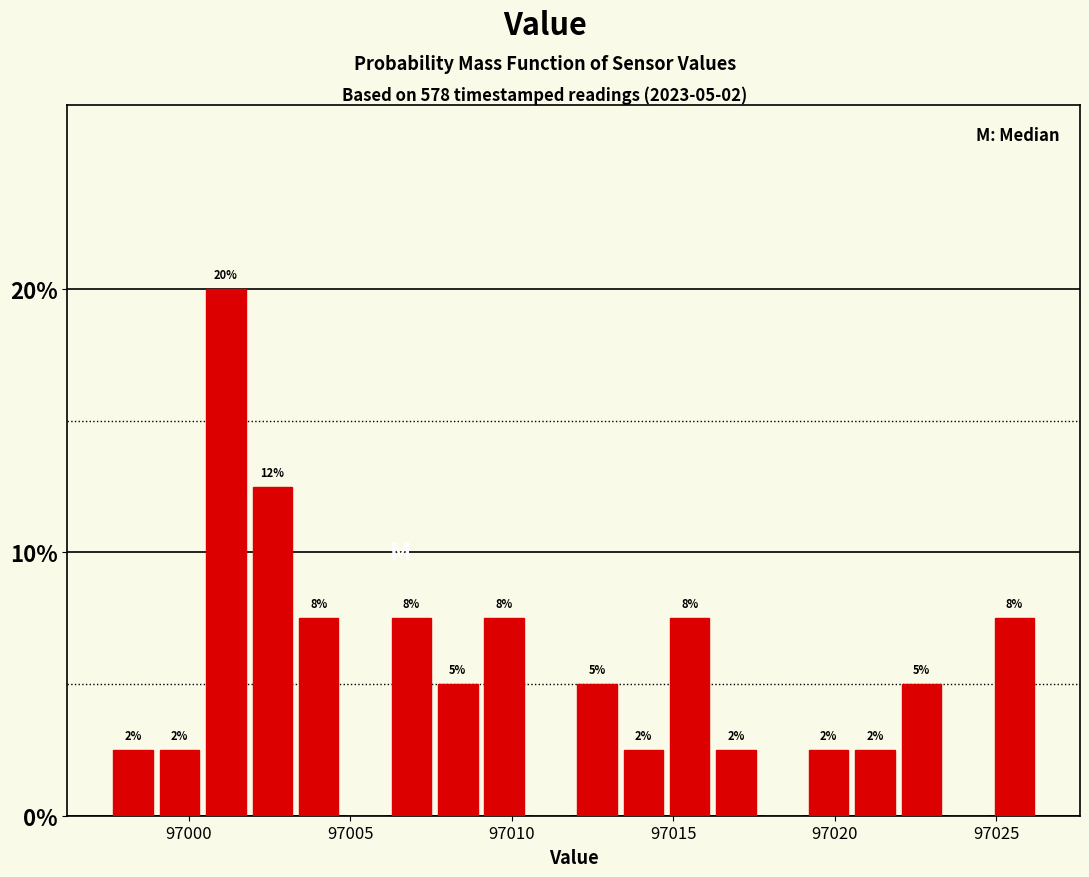

Read against the x-axis, roughly where is the centre of the tallest bar?

97001.0